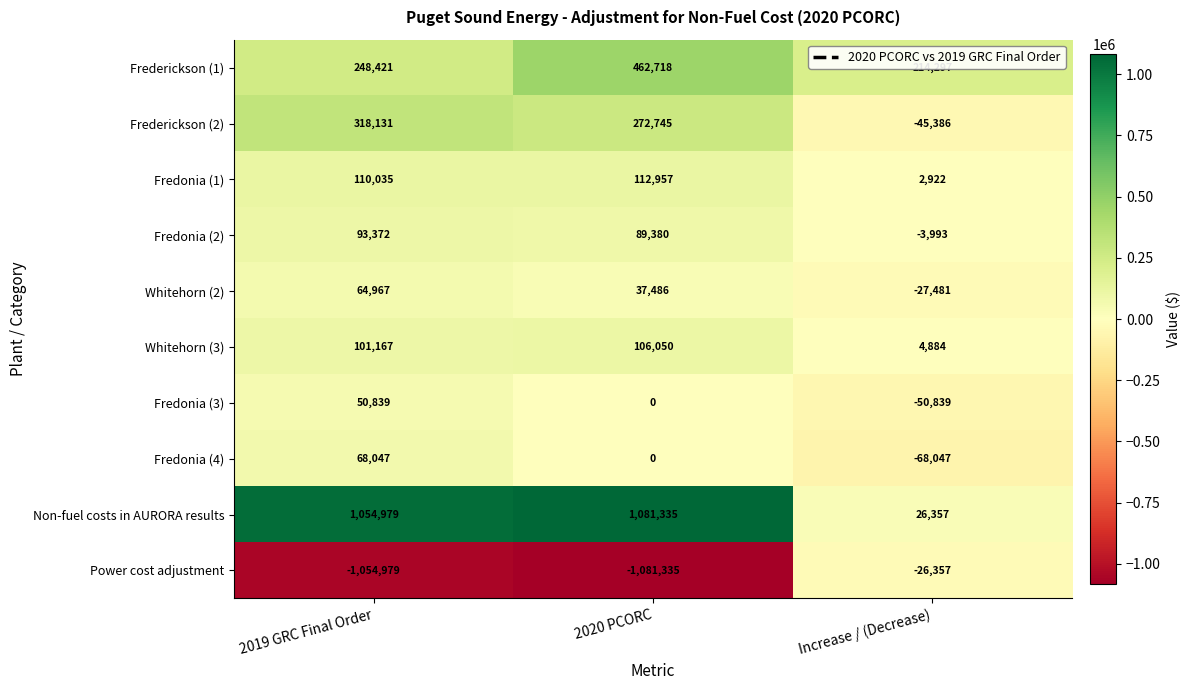

Which series has the largest total across all categories?

Non-fuel costs in AURORA results